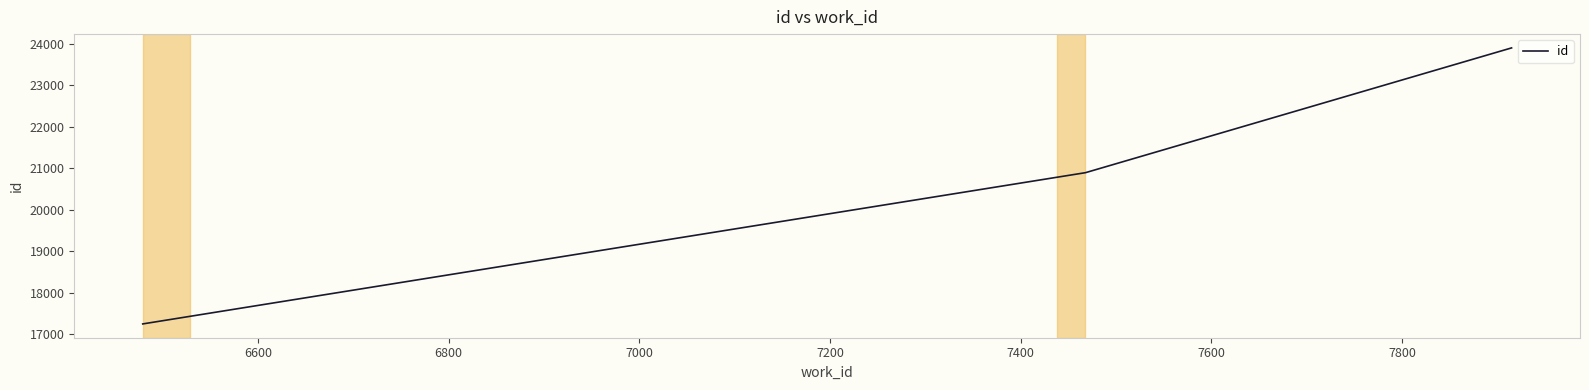

Reading right to left, extract all data points from this chart.

23904	20893	17243